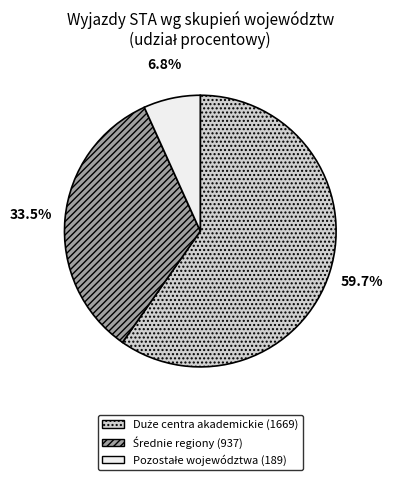

Does any single category account for the majority?

Yes